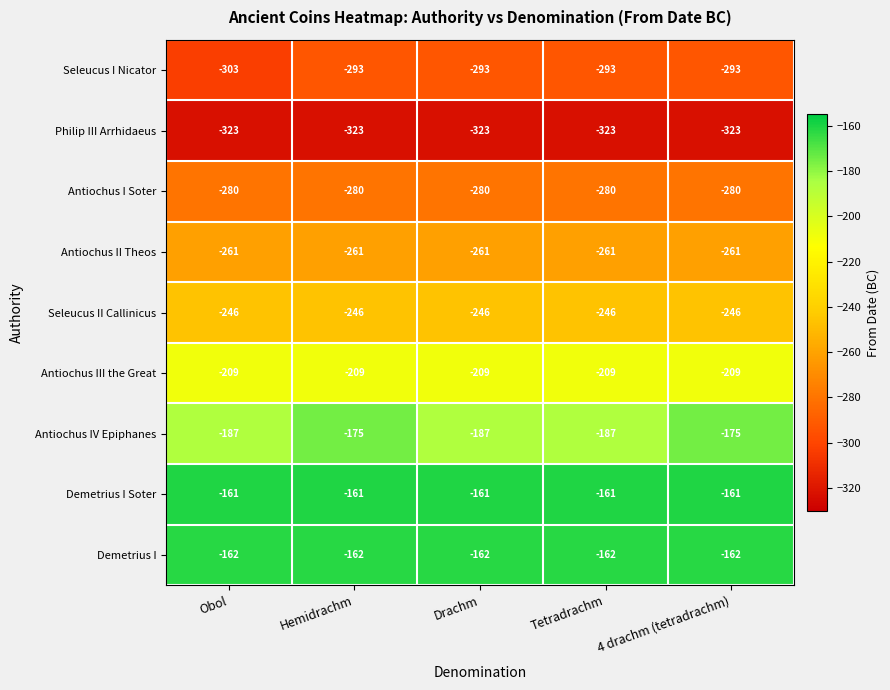

True or false: Demetrius I Soter has a value of -272 at Tetradrachm.

False